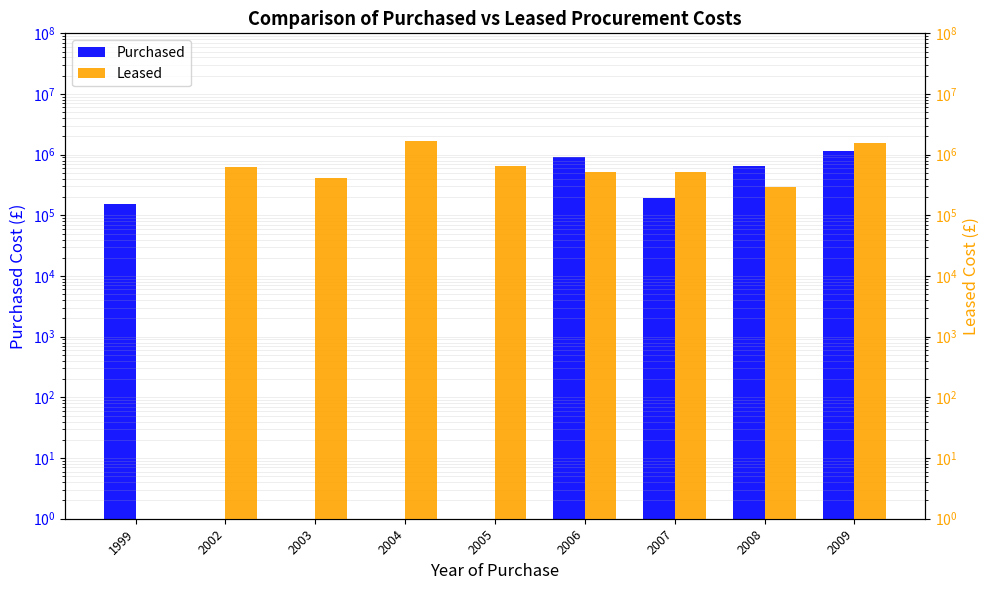

Reading left to right, transcribe all the data shown in this chart.

Purchased: 155123.5	0.0	0.0	0.0	0.0	909200.2	190139.0	648145.2	1156745.2
Leased: 0.0	633043.3	415078.2	1697499.9	639553.8	512709.3	519794.4	295367.4	1555877.8